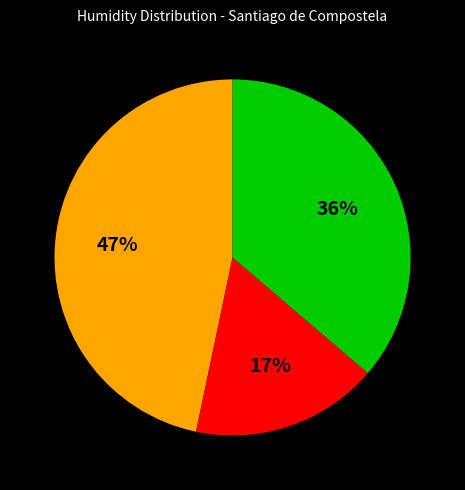

Is there any slice that represents more than half of the pie?

No